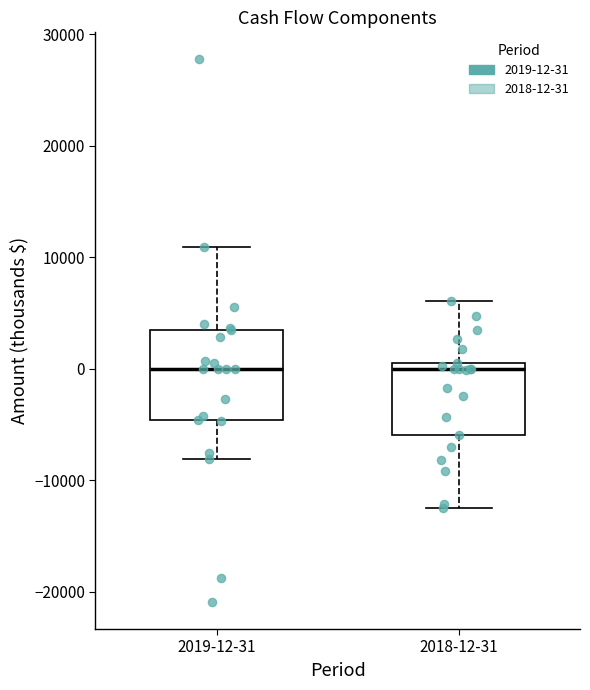

Where does the lower whisker of the box for 2018-12-31 end on the y-axis? The values are not printed on the chart, so give them approximately, as read against the axis.

-12000